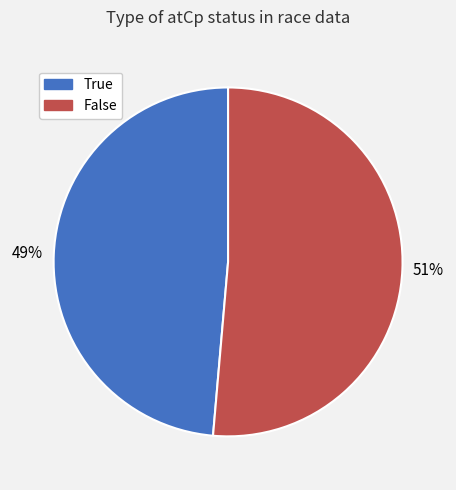

Which slice is the smallest?

True